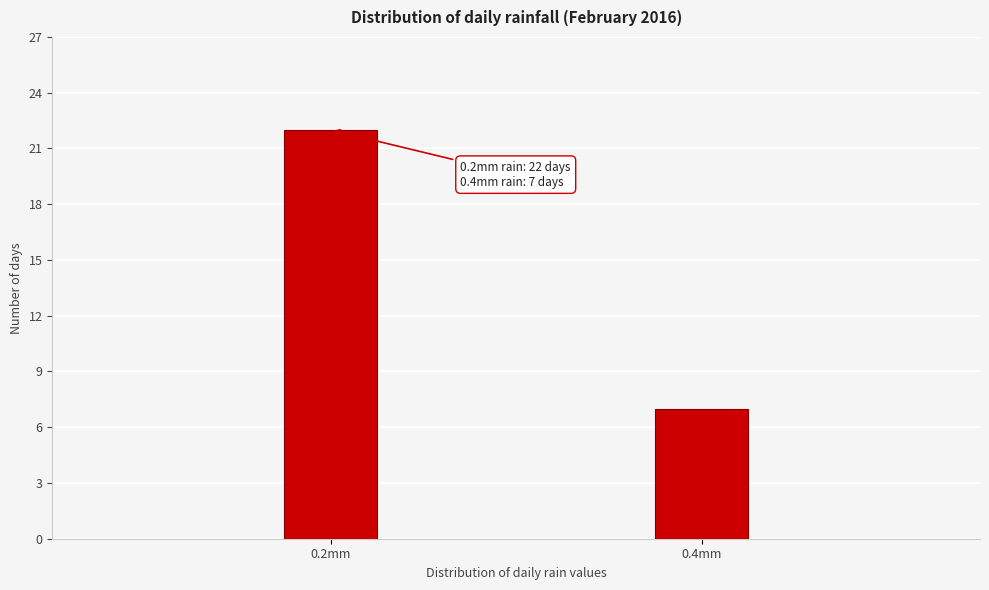

Reading left to right, list all the values displayed in this chart.

0.2mm=22	0.4mm=7